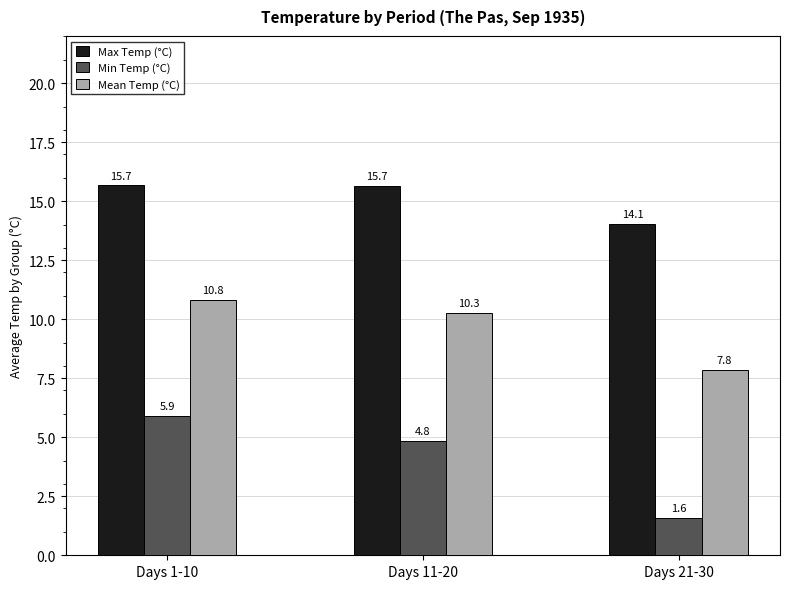

What is the minimum value shown in the chart?

1.6